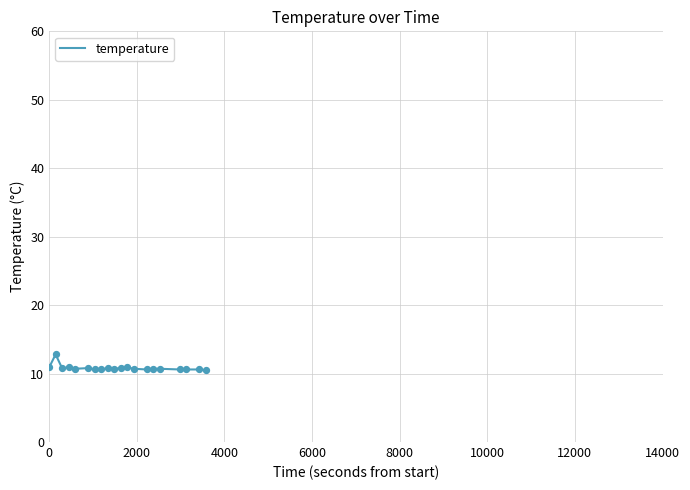

What is the smallest value displayed?

10.5